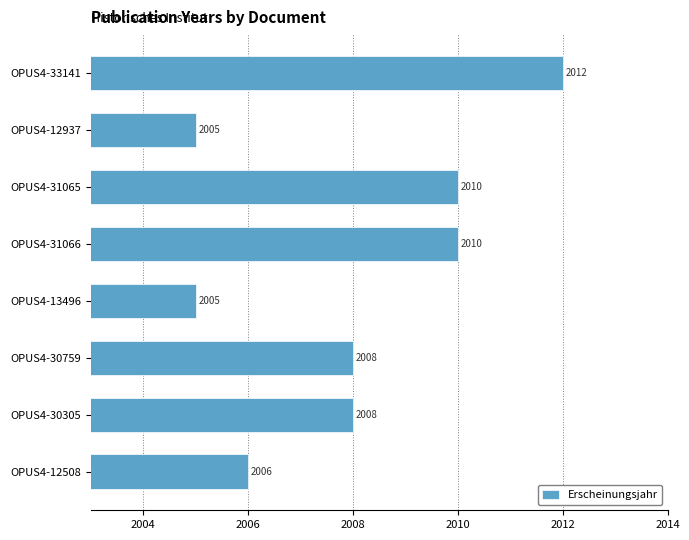

How many bars are there in total?

8